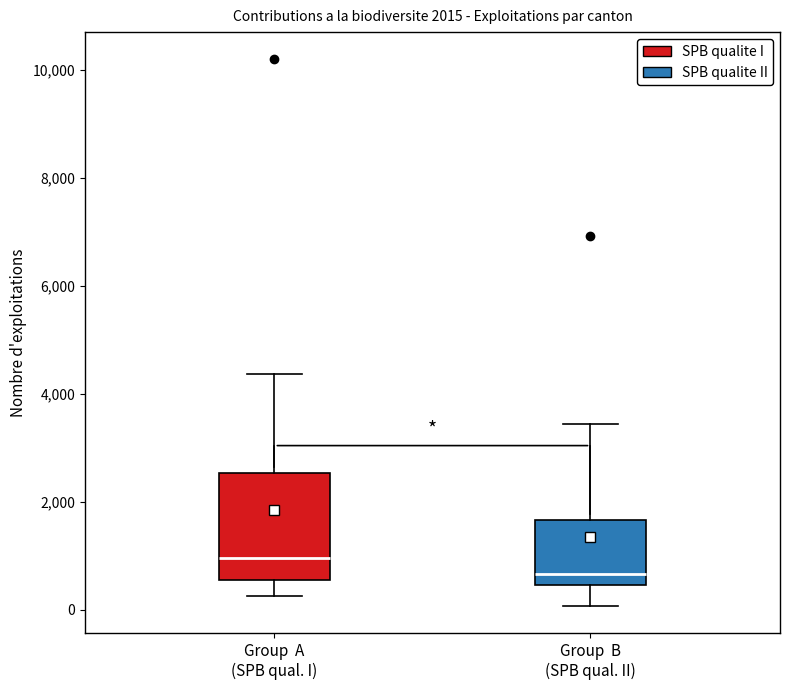

Which box's median line is the highest?

Group A (SPB qual. I)